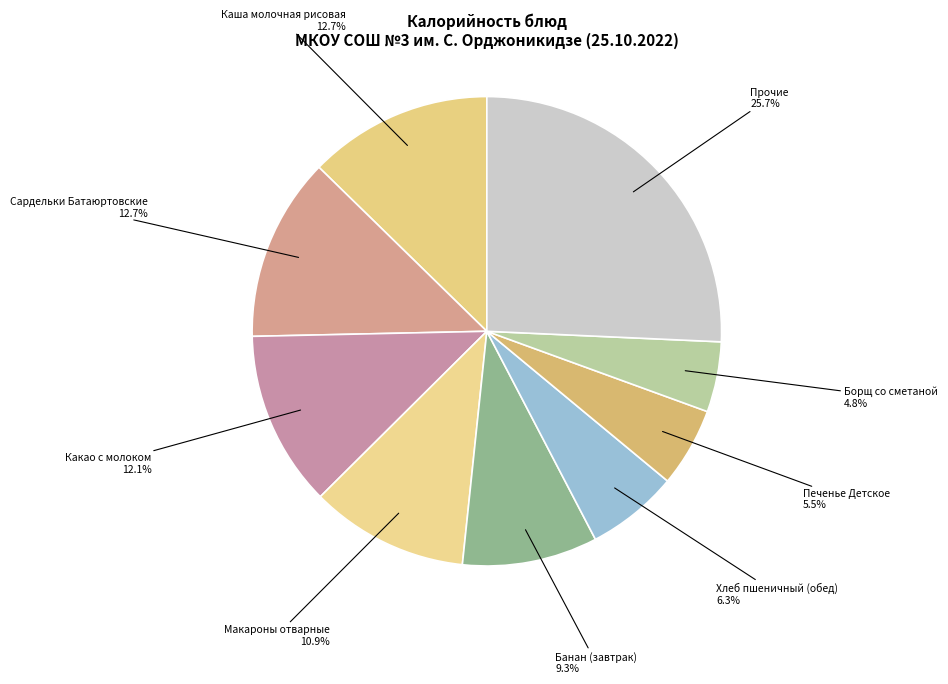

How much of the chart is everything except Печенье Детское?

94.5%